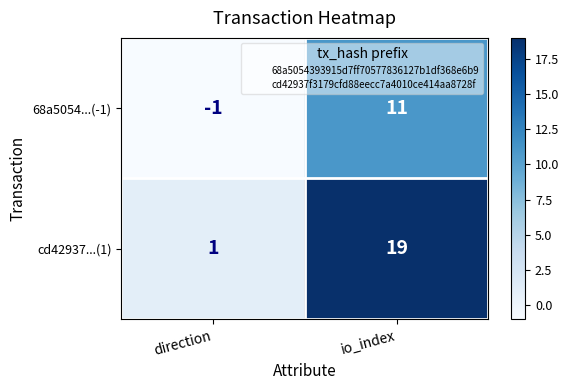

Which label corresponds to the smallest value in the chart?

direction